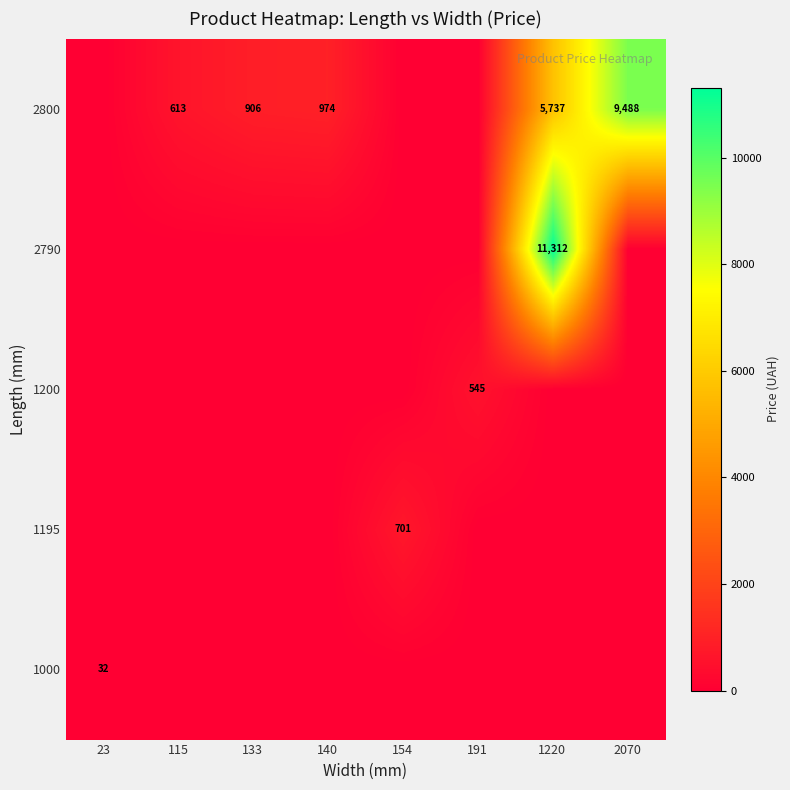

How many categories are shown in the chart?

8